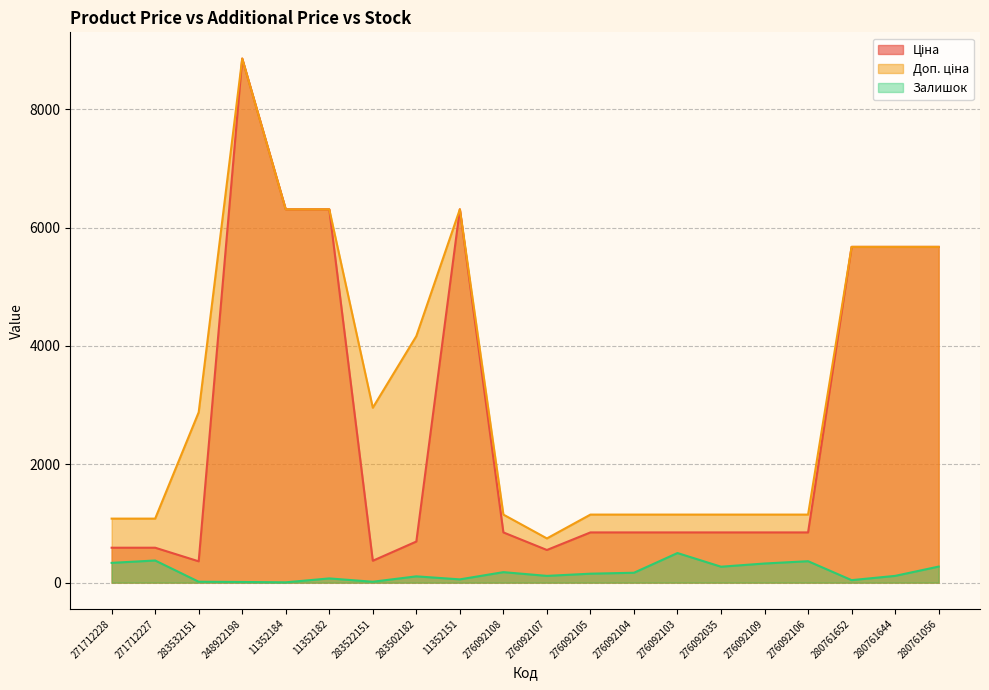

Which category has the lowest value across all series?

11352184